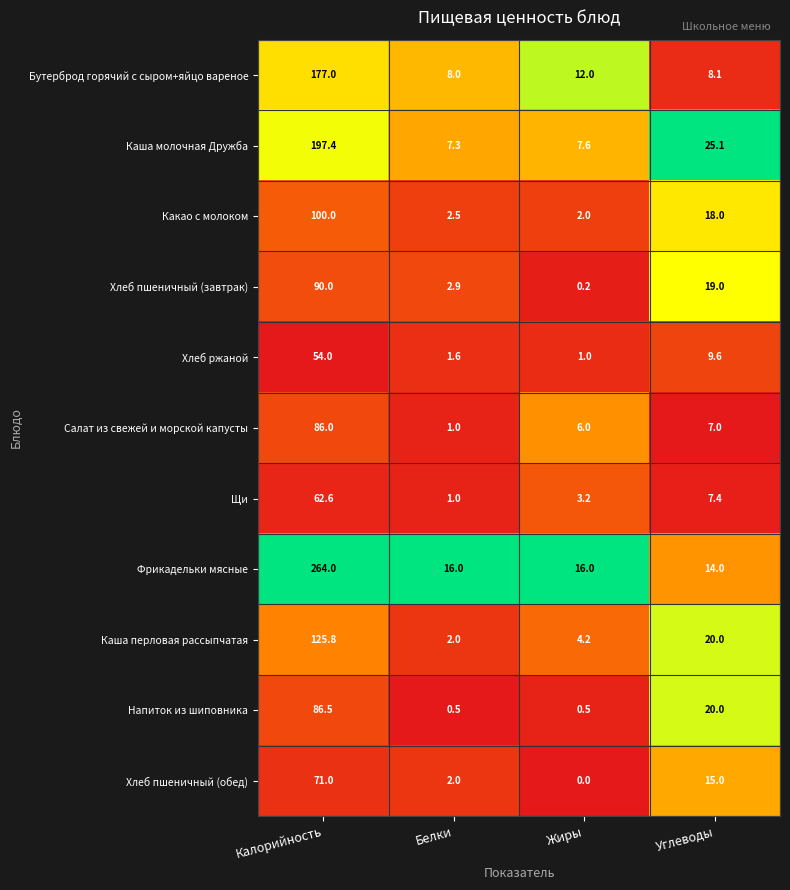

Where is Какао с молоком nearest to the value 51?

Углеводы